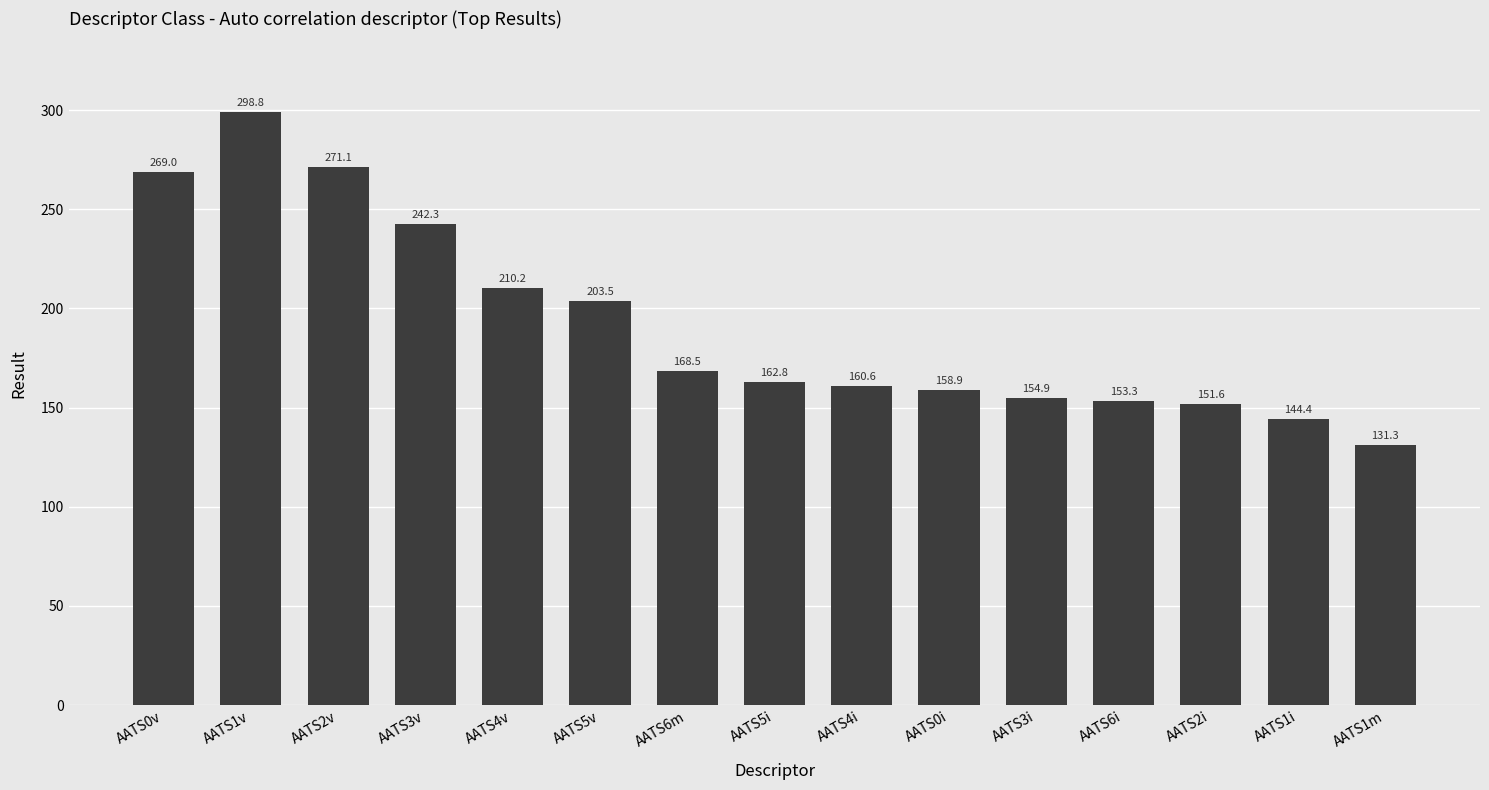

What value does the data have at AATS1v?

298.8